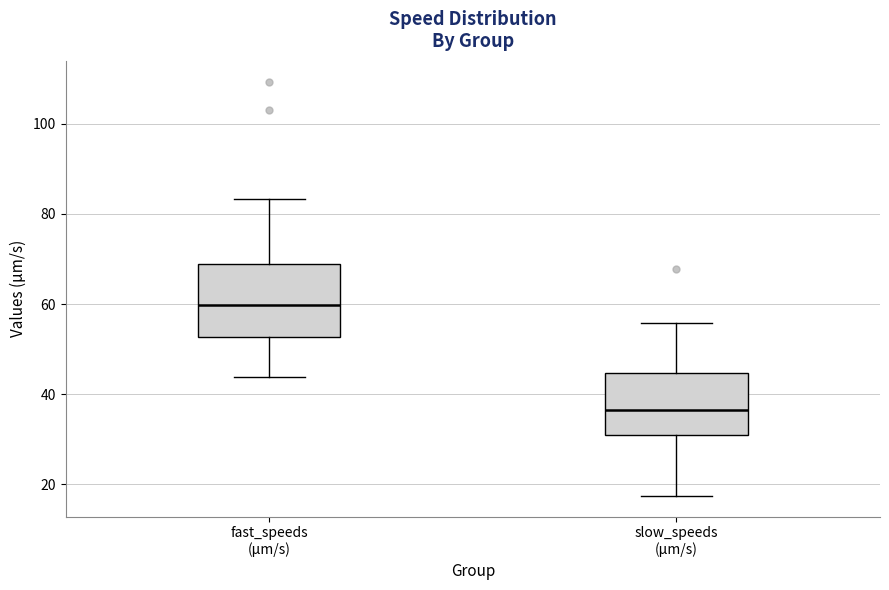

Reading left to right, transcribe this box plot: for each box, give where its median line is, the range the box spans, and where its two whiskers end, as read against the y-axis. The values are not printed on the chart, so give them approximately, as read against the axis.

fast_speeds (μm/s): median 60, box 52 to 68, whiskers 44 to 84
slow_speeds (μm/s): median 36, box 32 to 44, whiskers 18 to 56